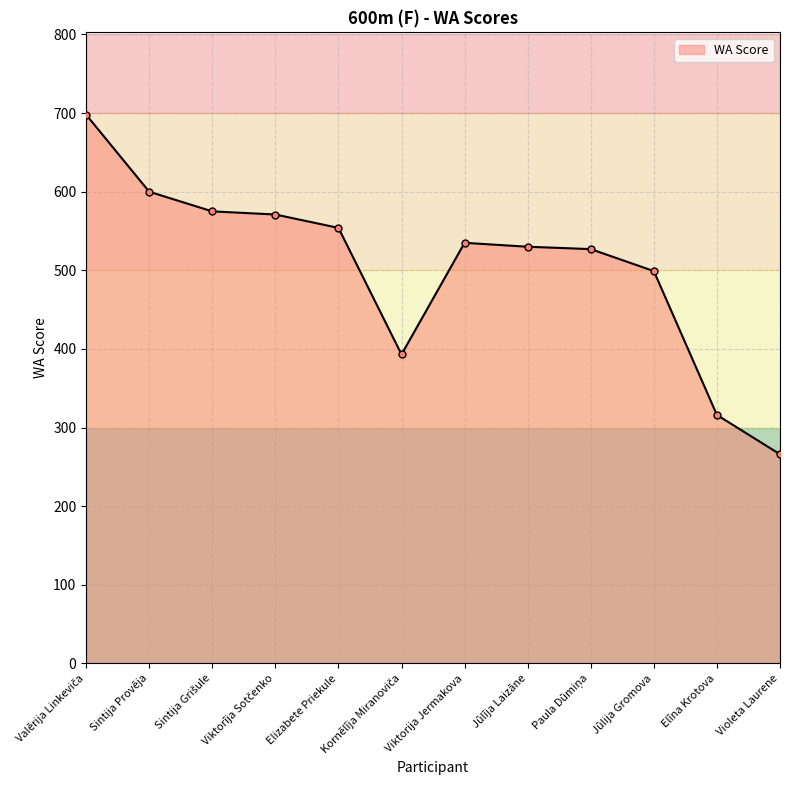

Does the chart have visible grid lines?

Yes